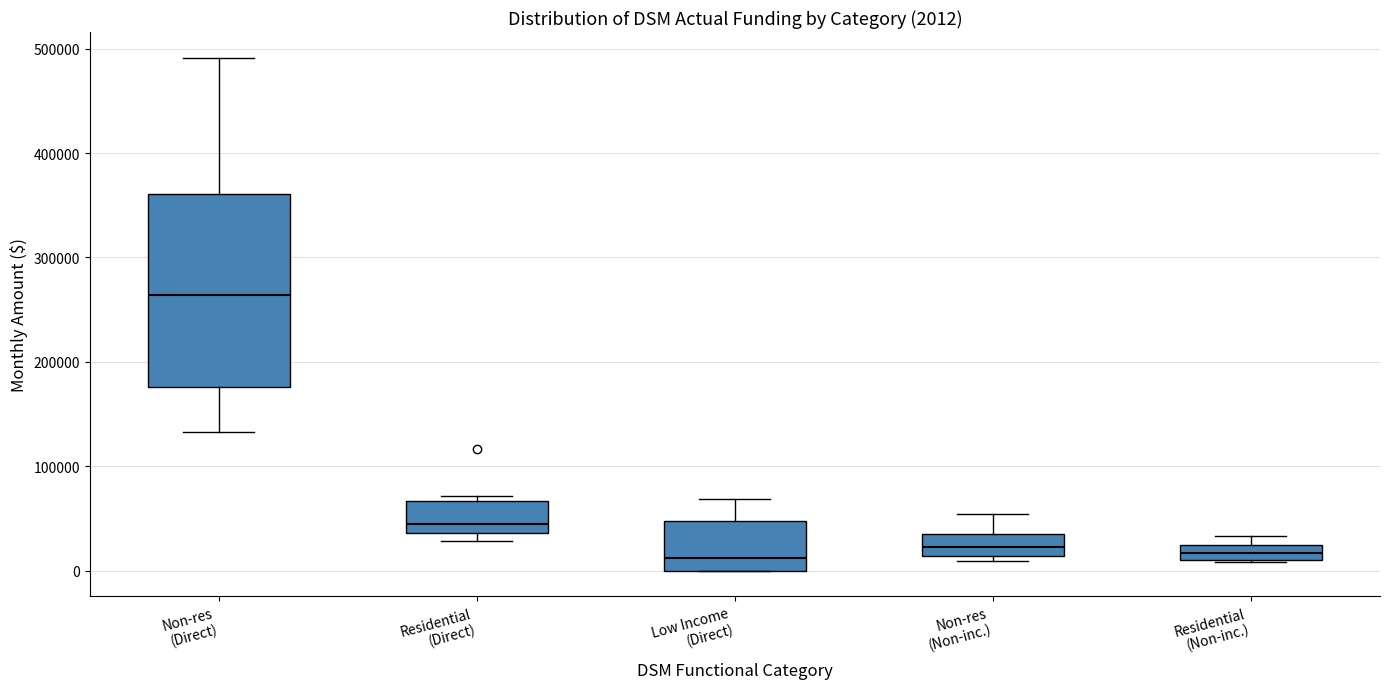

Which box is the tallest, from its lower edge to its upper edge?

Non-res (Direct)